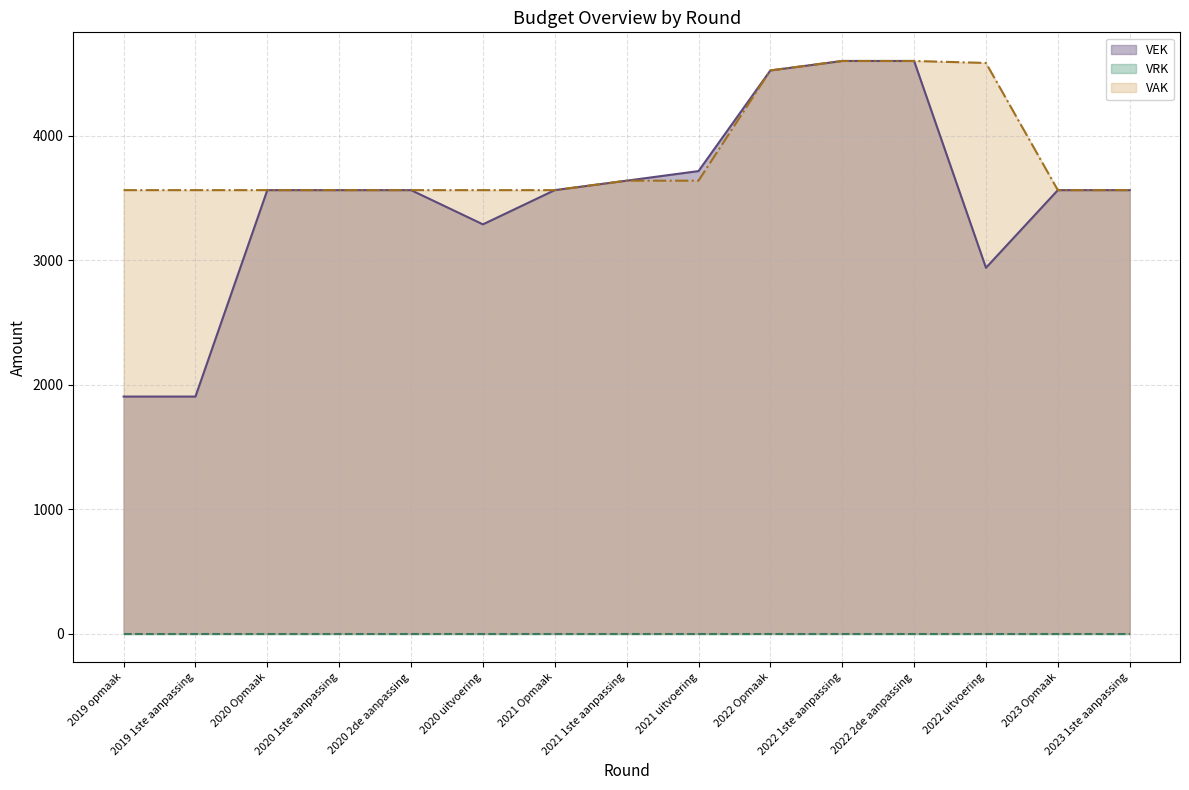

Approximately how many times larger is the value at 2022 Opmaak compared to 2020 2de aanpassing?

1.3